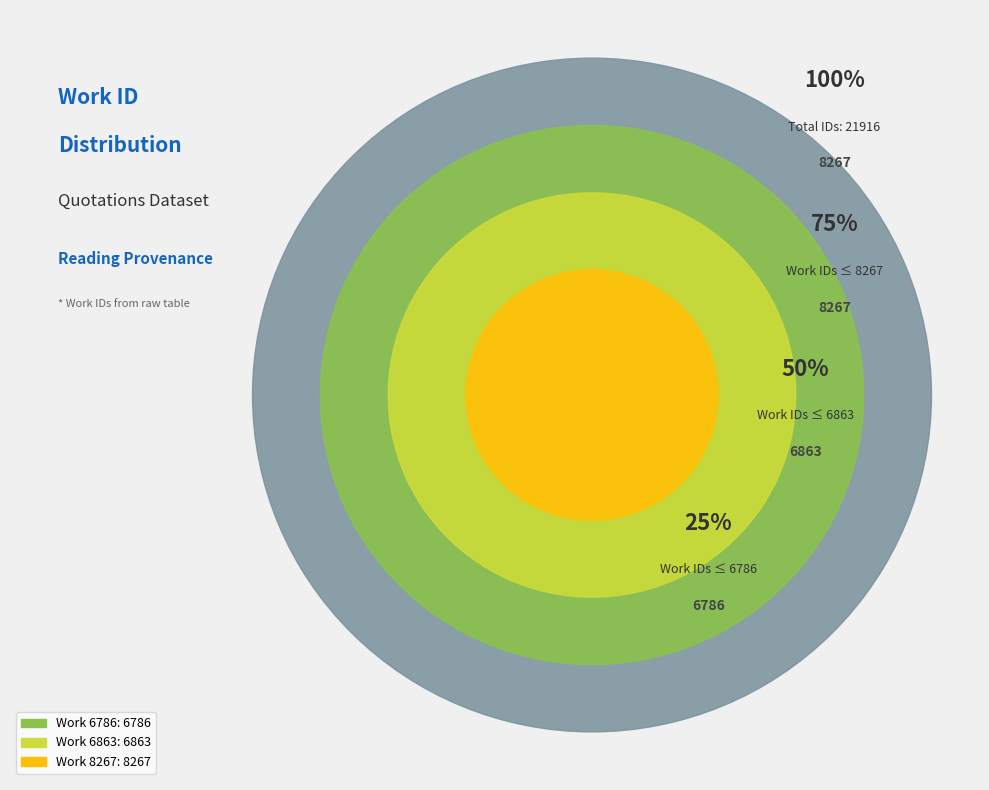

Is it true that Work 6786 is 18% of the pie?

False